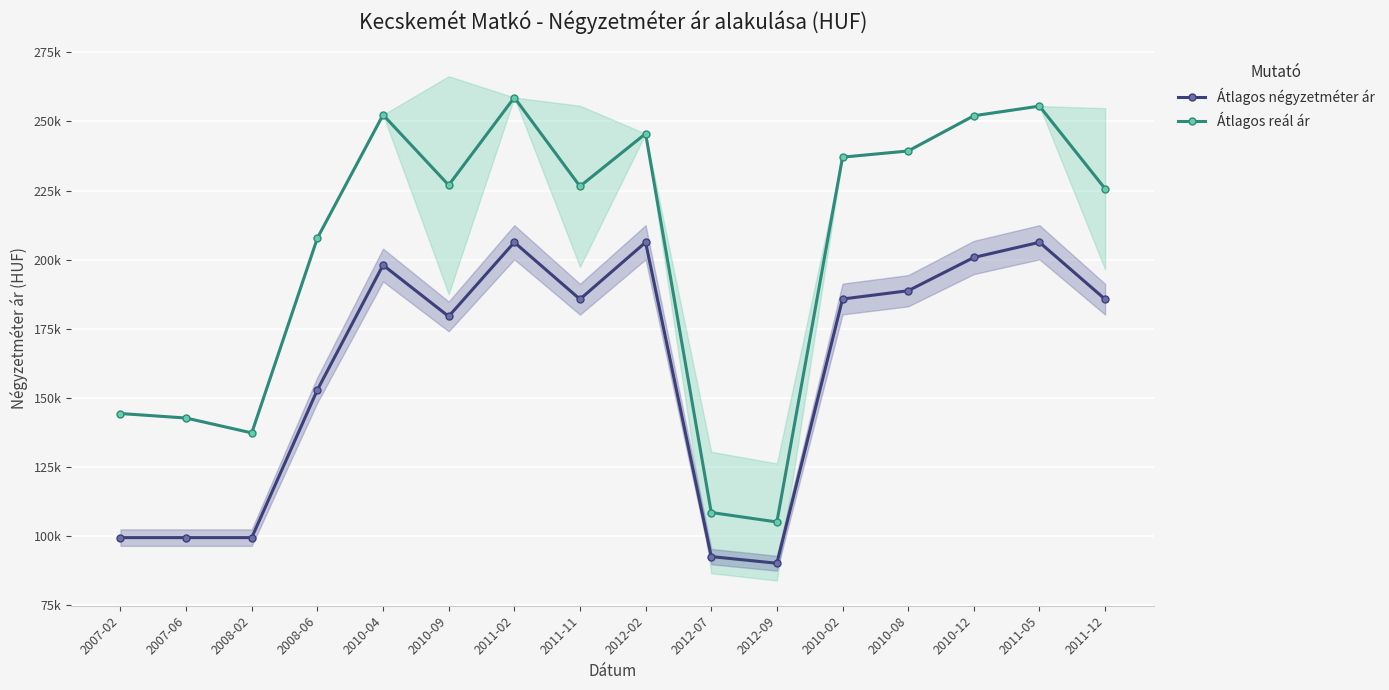

True or false: Átlagos négyzetméter ár has a value of 81322 at 2011-02.

False